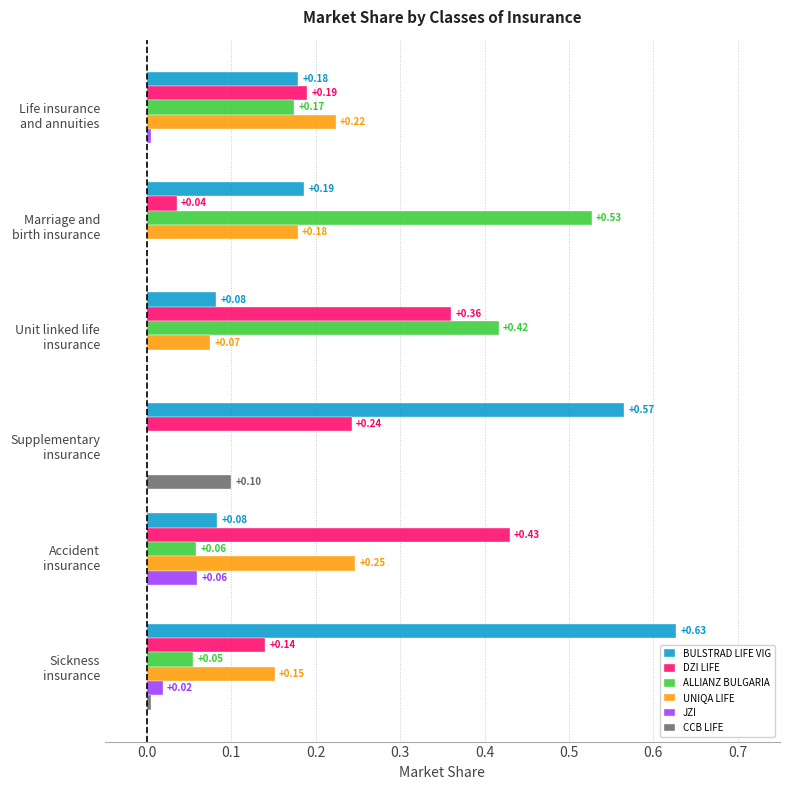

What is the sum of all BULSTRAD LIFE VIG values?

1.7